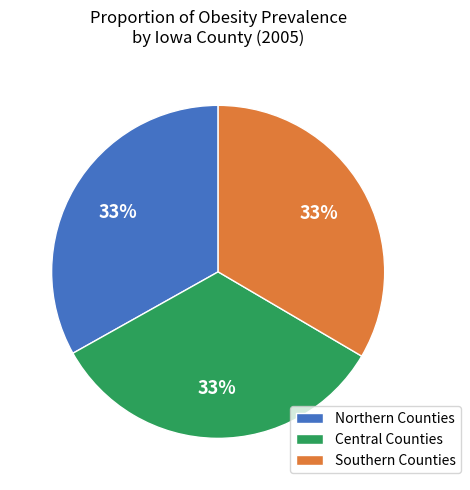

To the nearest percent, what is the combined percentage of Southern Counties and Central Counties?

67%